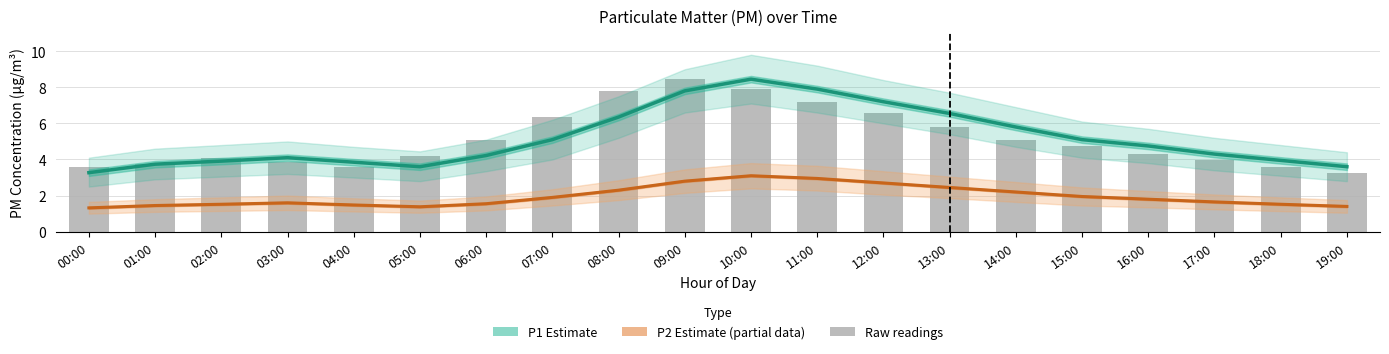

What is the value of the P1 Estimate bar at the 1st from the left?

3.3